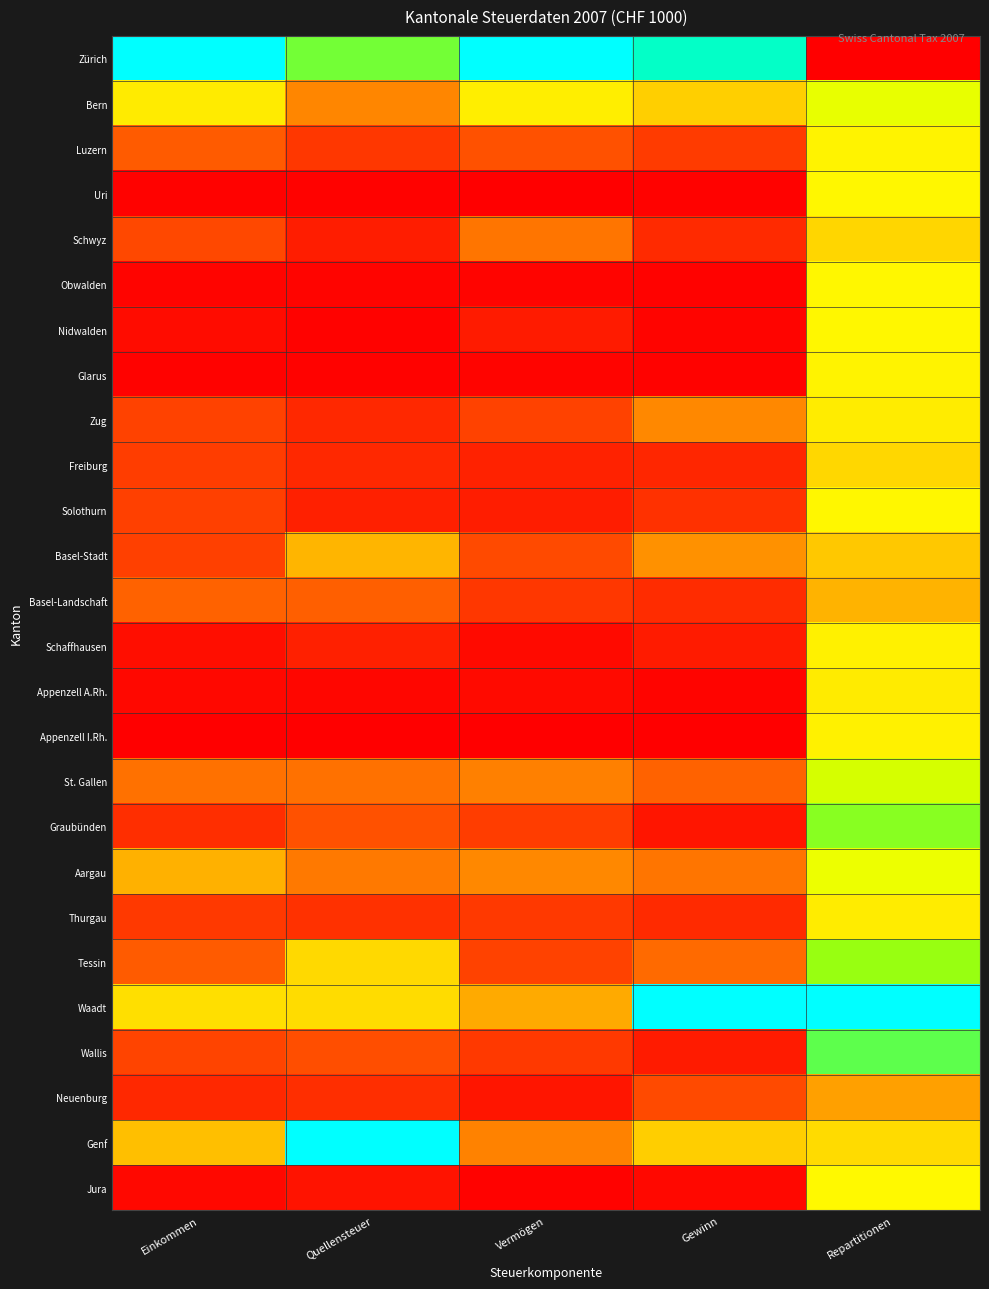

Reading left to right, extract all data points from this chart.

Zürich: Einkommen=1.0	Quellensteuer=0.7	Vermögen=1.0	Gewinn=0.9	Repartitionen=0.0
Bern: Einkommen=0.4	Quellensteuer=0.2	Vermögen=0.5	Gewinn=0.4	Repartitionen=0.5
Luzern: Einkommen=0.2	Quellensteuer=0.1	Vermögen=0.2	Gewinn=0.1	Repartitionen=0.5
Uri: Einkommen=0.0	Quellensteuer=0.0	Vermögen=0.0	Gewinn=0.0	Repartitionen=0.5
Schwyz: Einkommen=0.1	Quellensteuer=0.1	Vermögen=0.2	Gewinn=0.1	Repartitionen=0.4
Obwalden: Einkommen=0.0	Quellensteuer=0.0	Vermögen=0.0	Gewinn=0.0	Repartitionen=0.5
Nidwalden: Einkommen=0.0	Quellensteuer=0.0	Vermögen=0.1	Gewinn=0.0	Repartitionen=0.5
Glarus: Einkommen=0.0	Quellensteuer=0.0	Vermögen=0.0	Gewinn=0.0	Repartitionen=0.5
Zug: Einkommen=0.1	Quellensteuer=0.1	Vermögen=0.1	Gewinn=0.3	Repartitionen=0.5
Freiburg: Einkommen=0.1	Quellensteuer=0.1	Vermögen=0.1	Gewinn=0.1	Repartitionen=0.4
Solothurn: Einkommen=0.1	Quellensteuer=0.1	Vermögen=0.1	Gewinn=0.1	Repartitionen=0.5
Basel-Stadt: Einkommen=0.1	Quellensteuer=0.3	Vermögen=0.1	Gewinn=0.3	Repartitionen=0.4
Basel-Landschaft: Einkommen=0.2	Quellensteuer=0.2	Vermögen=0.1	Gewinn=0.1	Repartitionen=0.3
Schaffhausen: Einkommen=0.0	Quellensteuer=0.1	Vermögen=0.0	Gewinn=0.1	Repartitionen=0.5
Appenzell A.Rh.: Einkommen=0.0	Quellensteuer=0.0	Vermögen=0.0	Gewinn=0.0	Repartitionen=0.5
Appenzell I.Rh.: Einkommen=0.0	Quellensteuer=0.0	Vermögen=0.0	Gewinn=0.0	Repartitionen=0.5
St. Gallen: Einkommen=0.2	Quellensteuer=0.2	Vermögen=0.2	Gewinn=0.2	Repartitionen=0.6
Graubünden: Einkommen=0.1	Quellensteuer=0.2	Vermögen=0.1	Gewinn=0.0	Repartitionen=0.7
Aargau: Einkommen=0.3	Quellensteuer=0.2	Vermögen=0.3	Gewinn=0.2	Repartitionen=0.5
Thurgau: Einkommen=0.1	Quellensteuer=0.1	Vermögen=0.1	Gewinn=0.1	Repartitionen=0.5
Tessin: Einkommen=0.2	Quellensteuer=0.4	Vermögen=0.1	Gewinn=0.2	Repartitionen=0.7
Waadt: Einkommen=0.4	Quellensteuer=0.4	Vermögen=0.3	Gewinn=1.0	Repartitionen=1.0
Wallis: Einkommen=0.1	Quellensteuer=0.1	Vermögen=0.1	Gewinn=0.1	Repartitionen=0.7
Neuenburg: Einkommen=0.1	Quellensteuer=0.1	Vermögen=0.0	Gewinn=0.1	Repartitionen=0.3
Genf: Einkommen=0.4	Quellensteuer=1.0	Vermögen=0.2	Gewinn=0.4	Repartitionen=0.4
Jura: Einkommen=0.0	Quellensteuer=0.0	Vermögen=0.0	Gewinn=0.0	Repartitionen=0.5